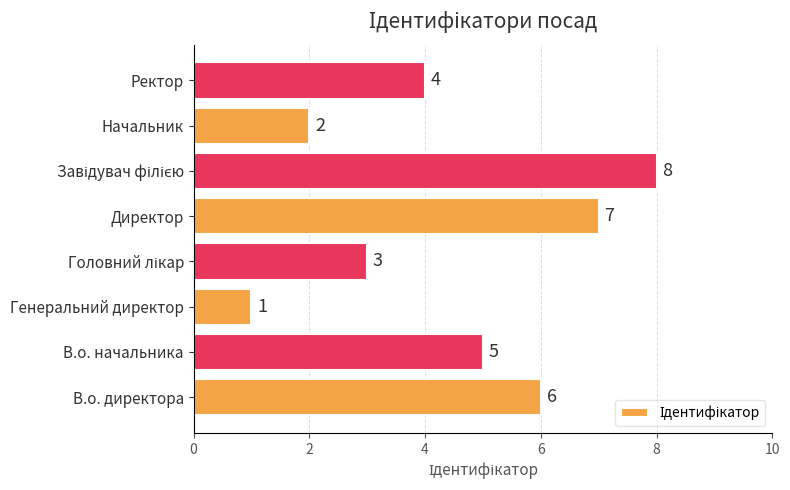

What is the smallest value displayed?

1